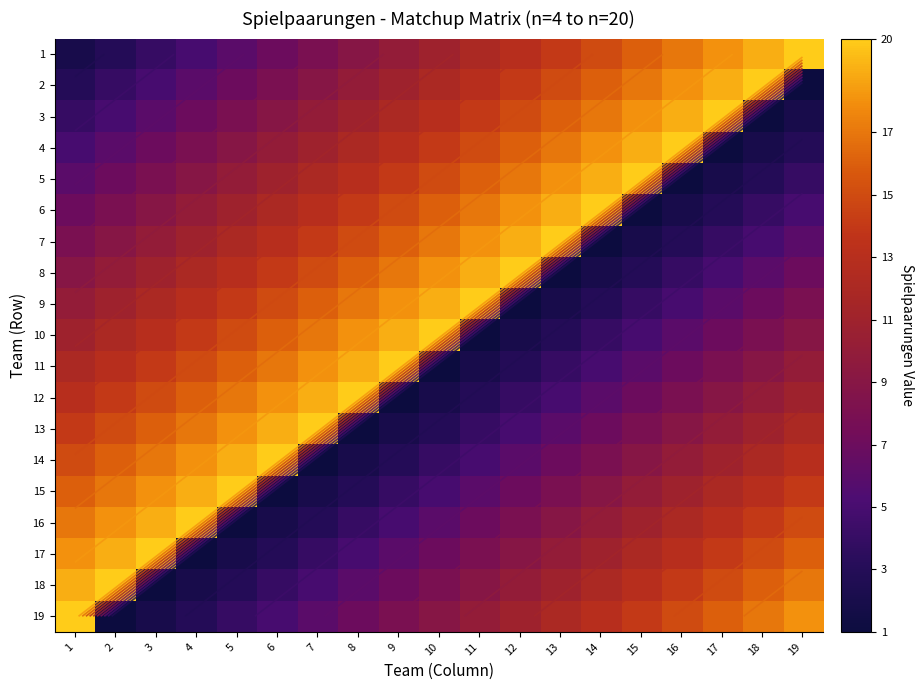

Is the value of 10 at 11 greater than the value of 3 at 5?

No